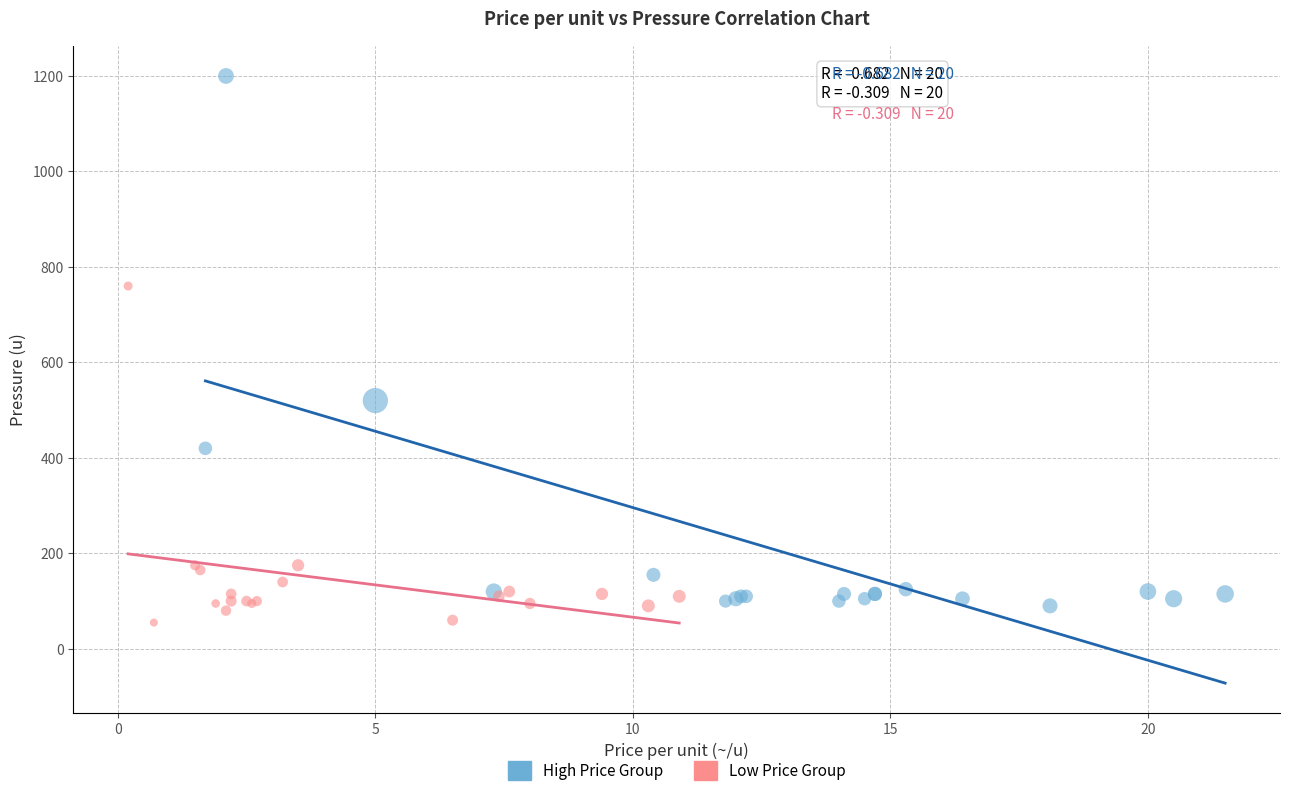

Which series reaches the minimum Y coordinate?

Low Price Group